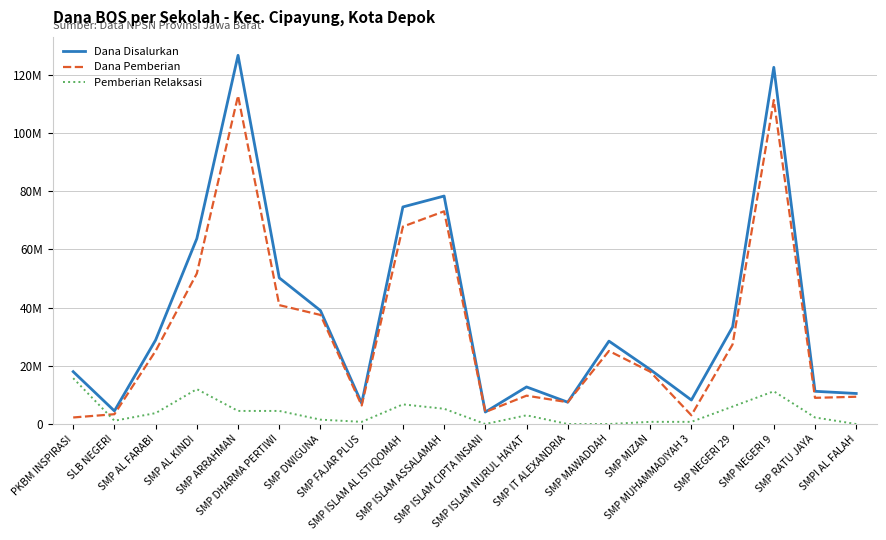

What is the average value of the Dana Pemberian series?

32287500